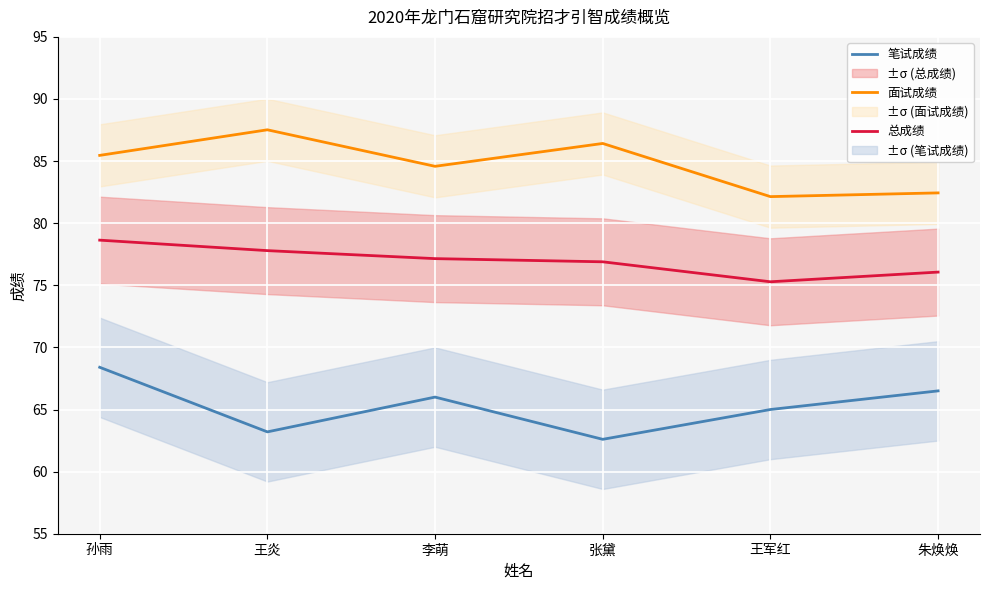

What is the difference between the 总成绩 values at 李萌 and 孙雨?

1.5